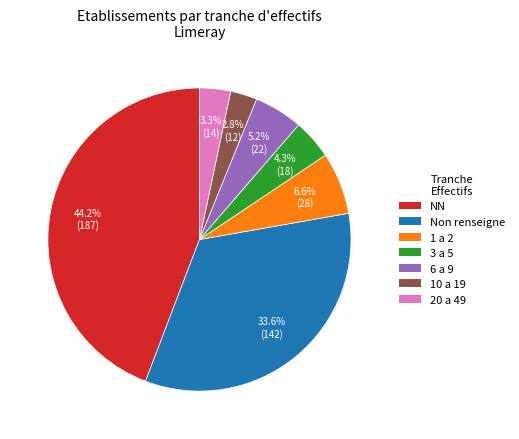

Which category has the biggest portion of the pie?

NN